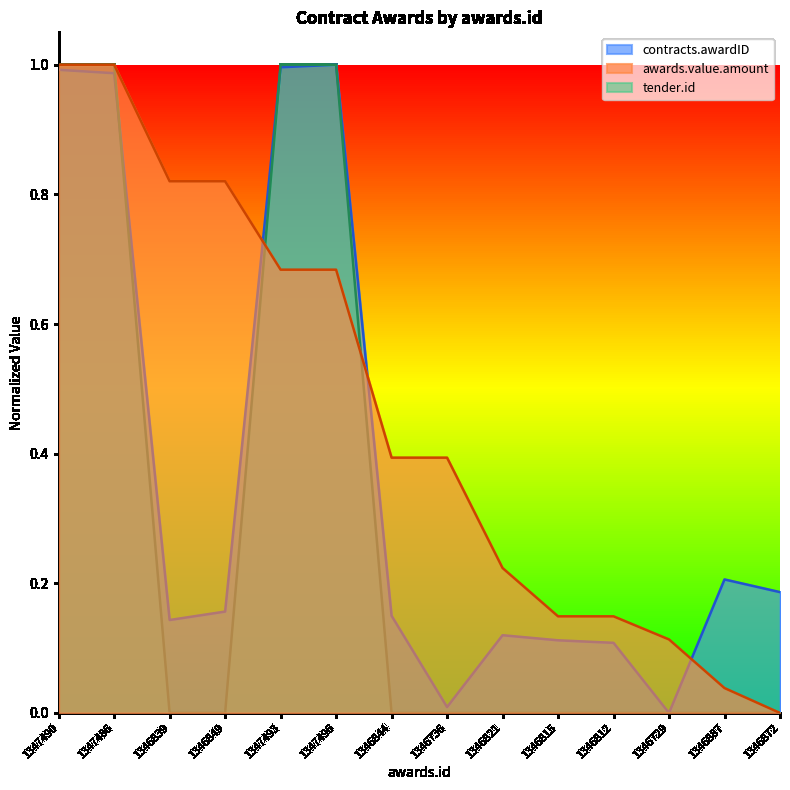

True or false: awards.value.amount has more than 1 interior local peaks.

False